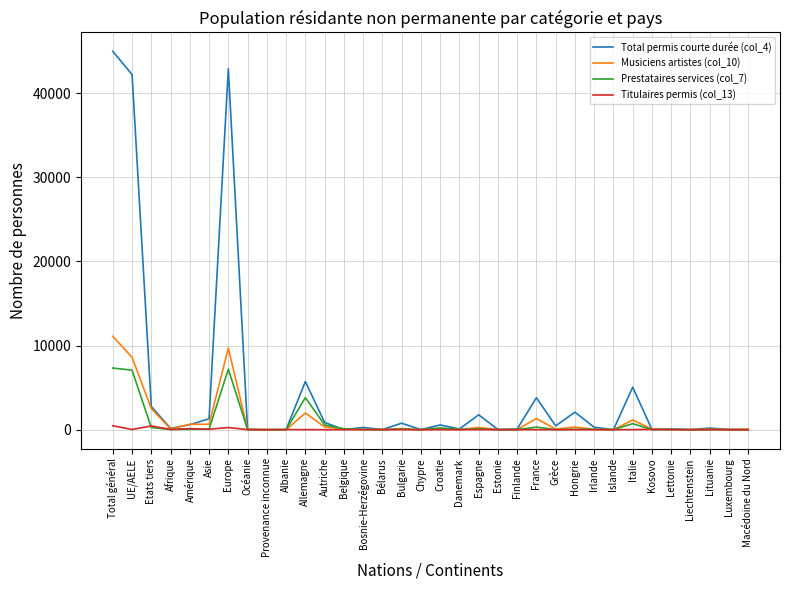

List the series in order of their peak value, lowest first.

Titulaires permis (col_13), Prestataires services (col_7), Musiciens artistes (col_10), Total permis courte durée (col_4)